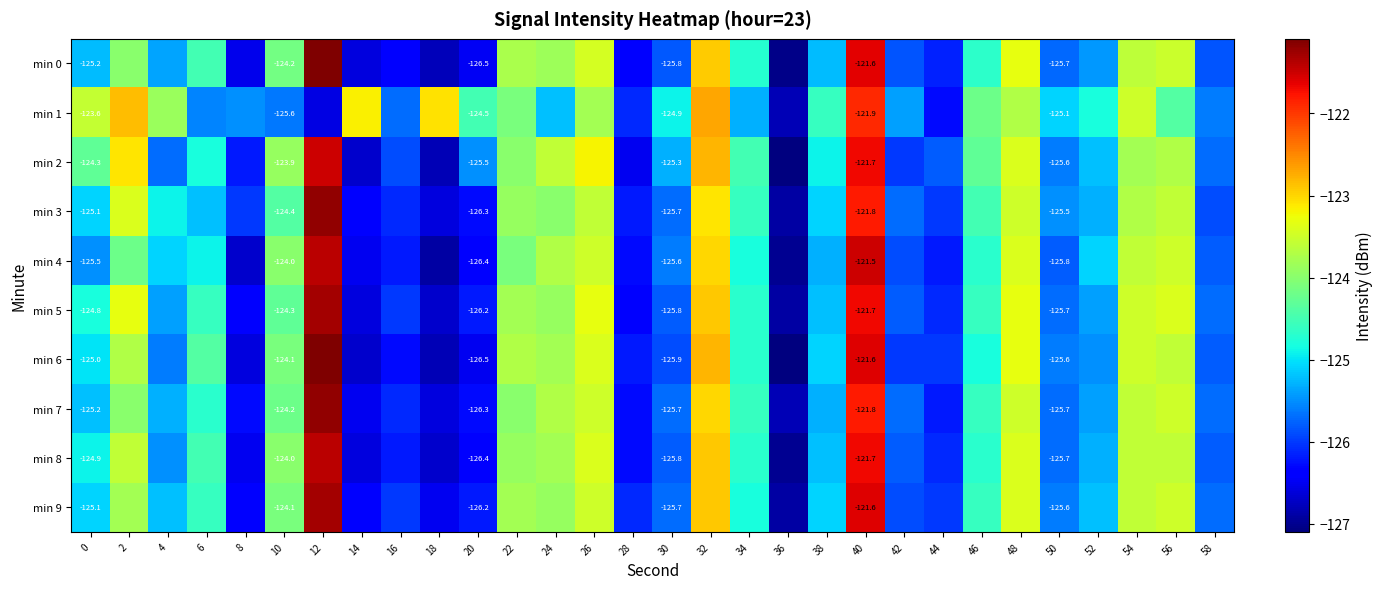

Which series has the largest total across all categories?

min 1